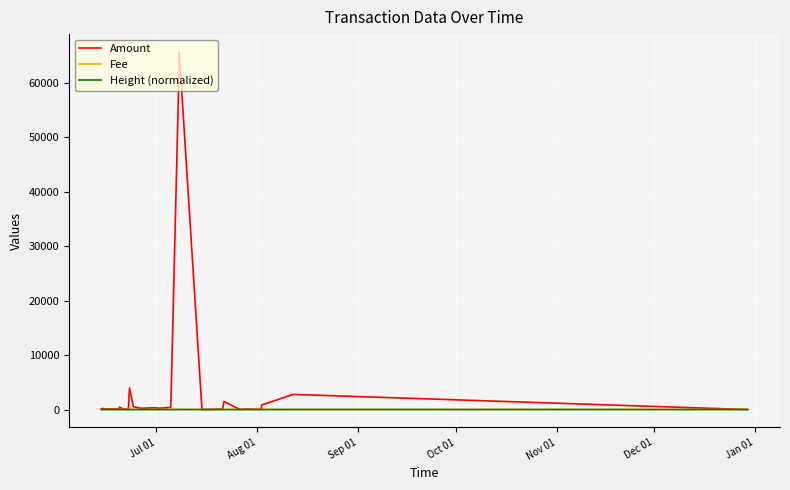

Which series has the largest total across all categories?

Amount